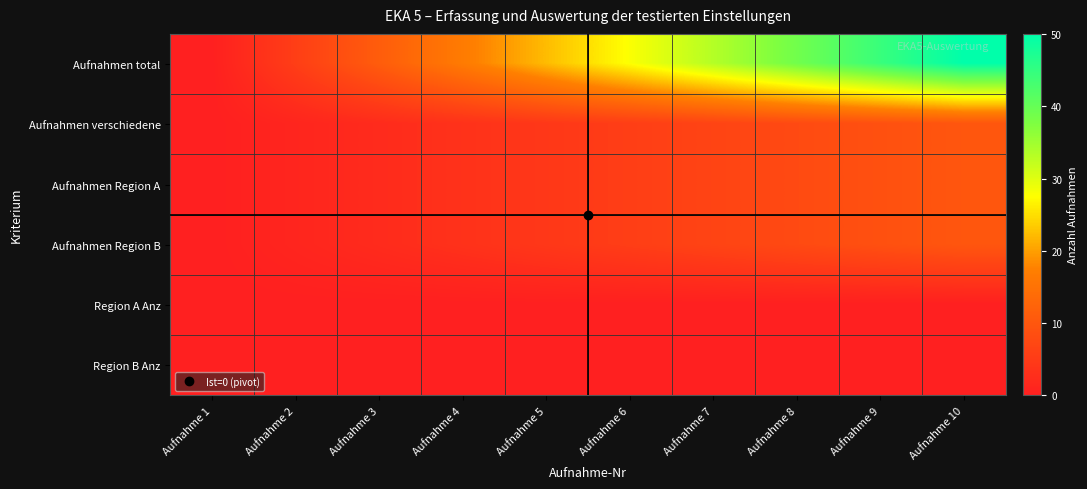

What is the total value across all series at Aufnahme 2?

8.9